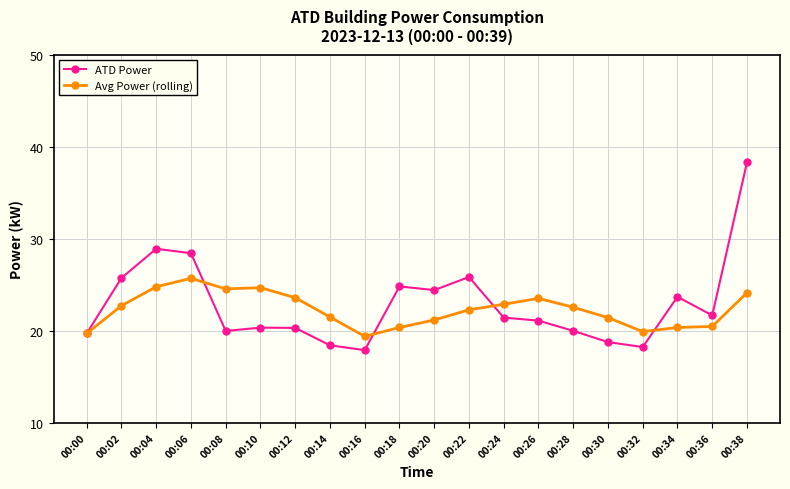

Does the chart display data point markers on the line(s)?

Yes